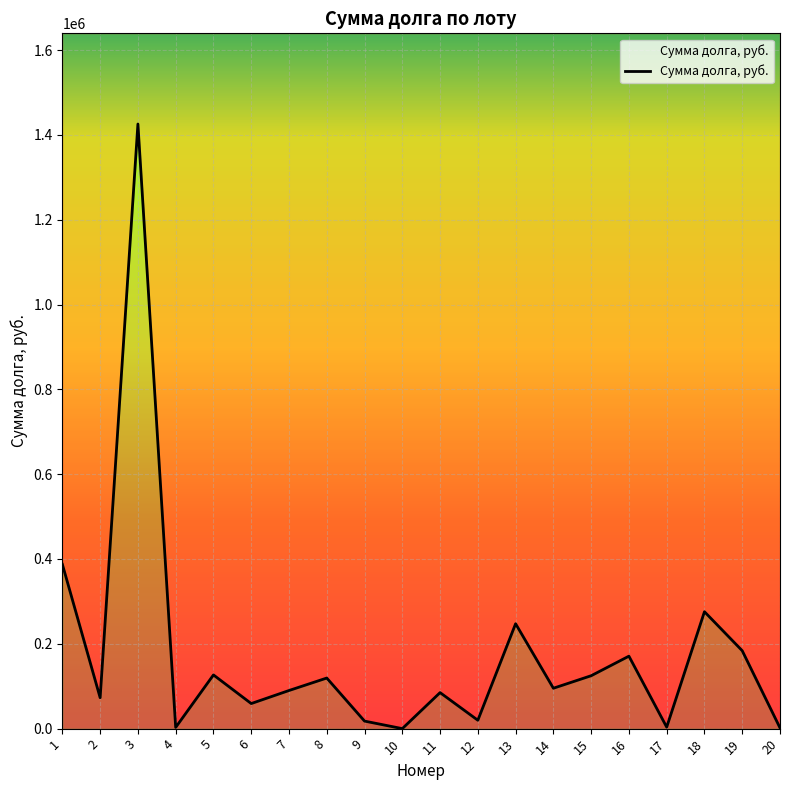

What is the smallest value displayed?

35.4